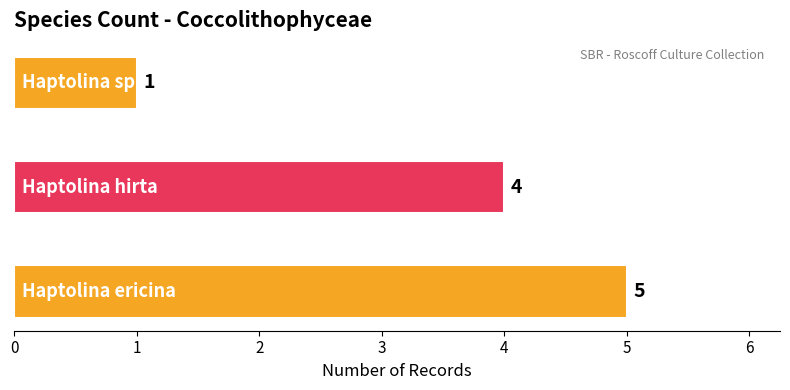

Count the number of categories in the chart.

3